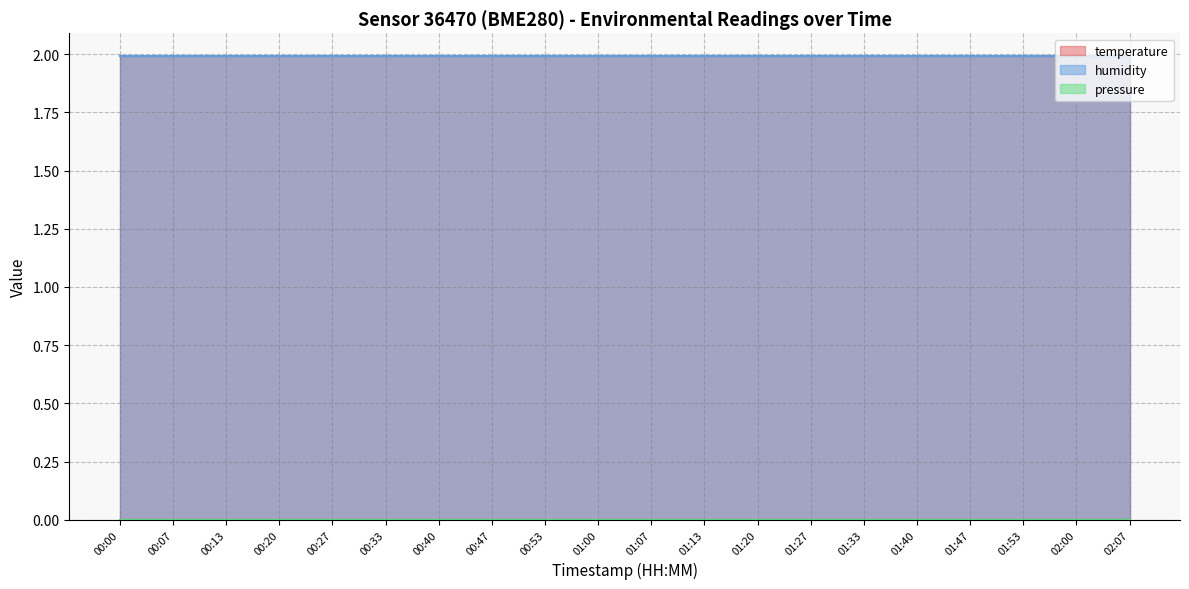

Is it true that pressure equals 0.0 at 02:00?

True